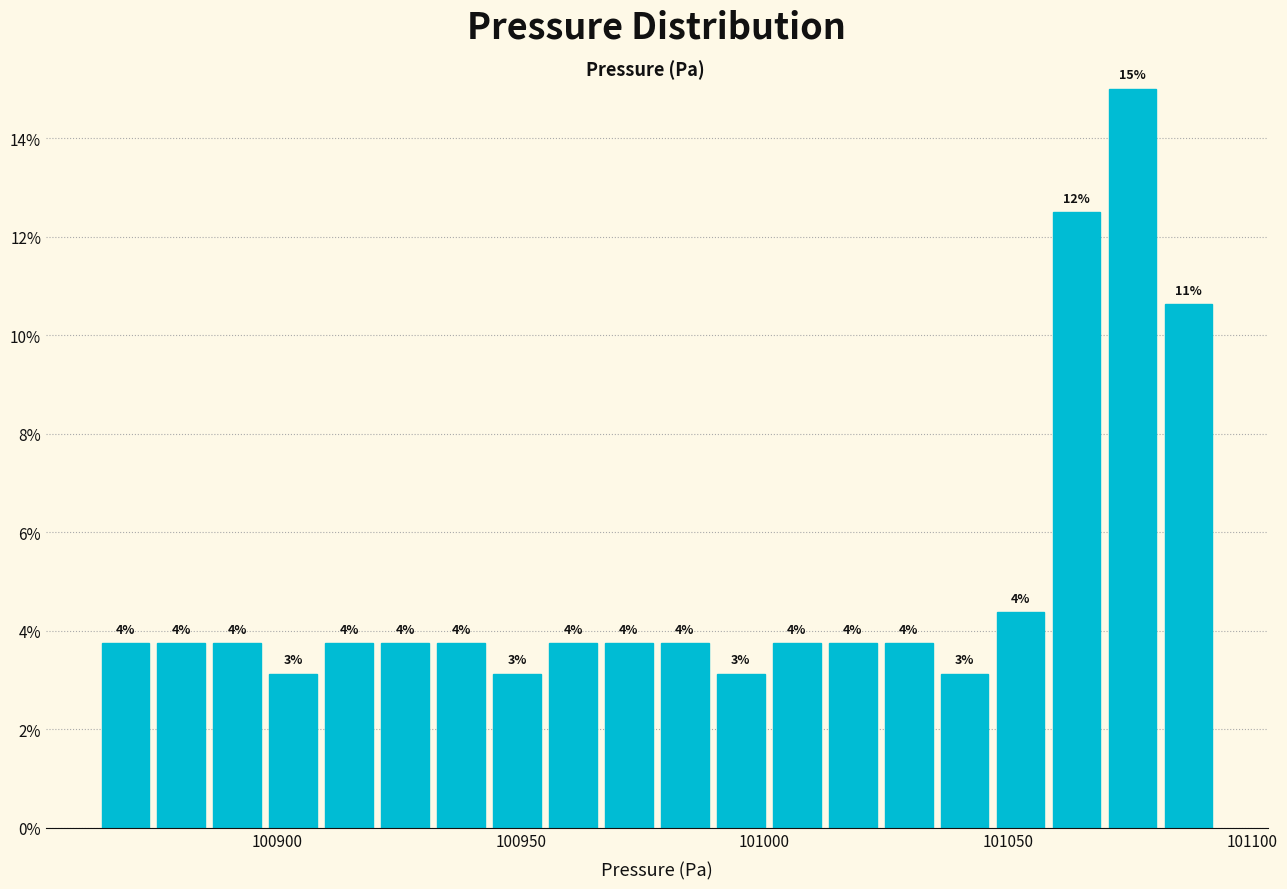

Around what value on the x-axis is the tallest bar? Give the approximate position of its centre, as read against the axis.

101075